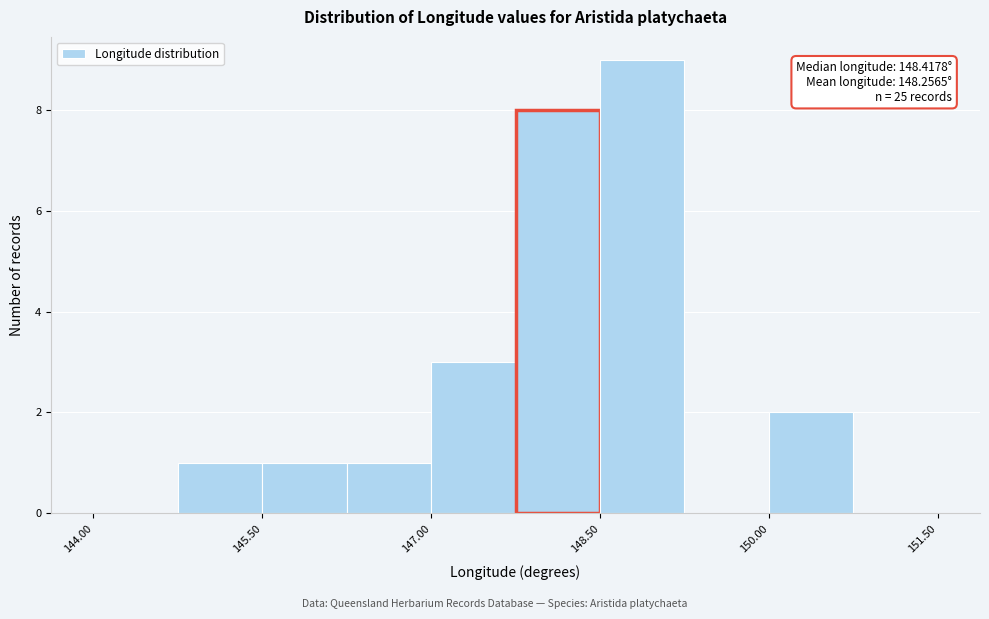

Around what value on the x-axis is the tallest bar? Give the approximate position of its centre, as read against the axis.

148.8